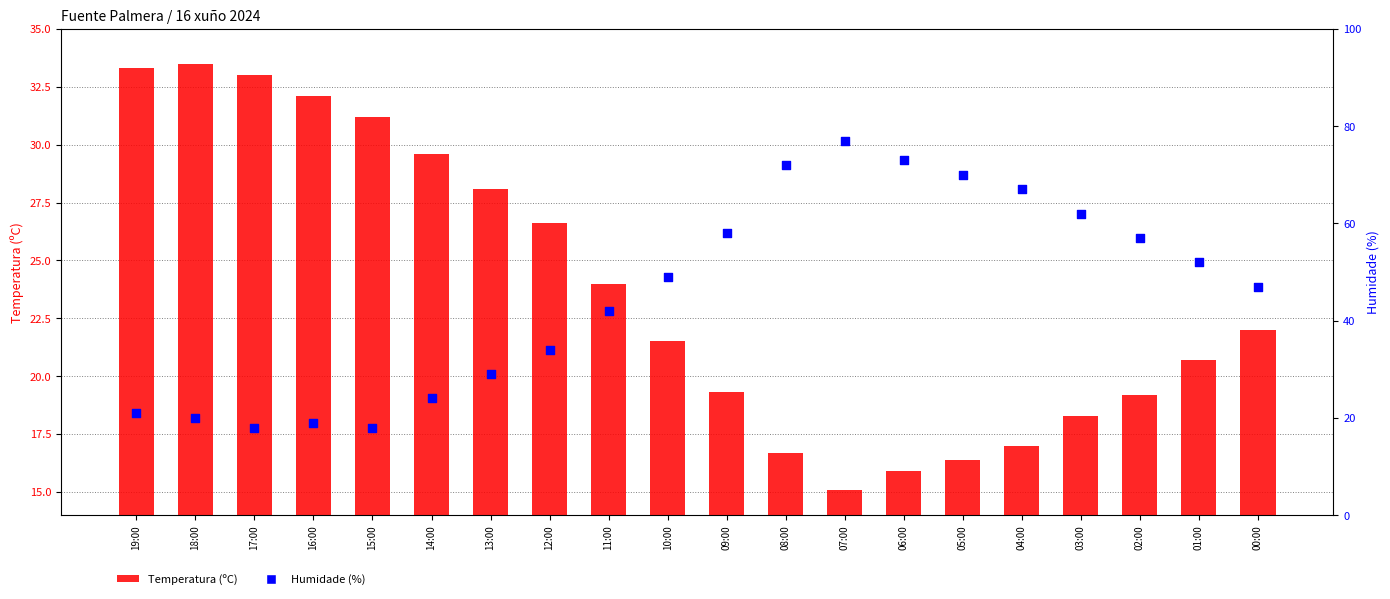

Which series reaches the maximum Y coordinate?

Humidade (%)